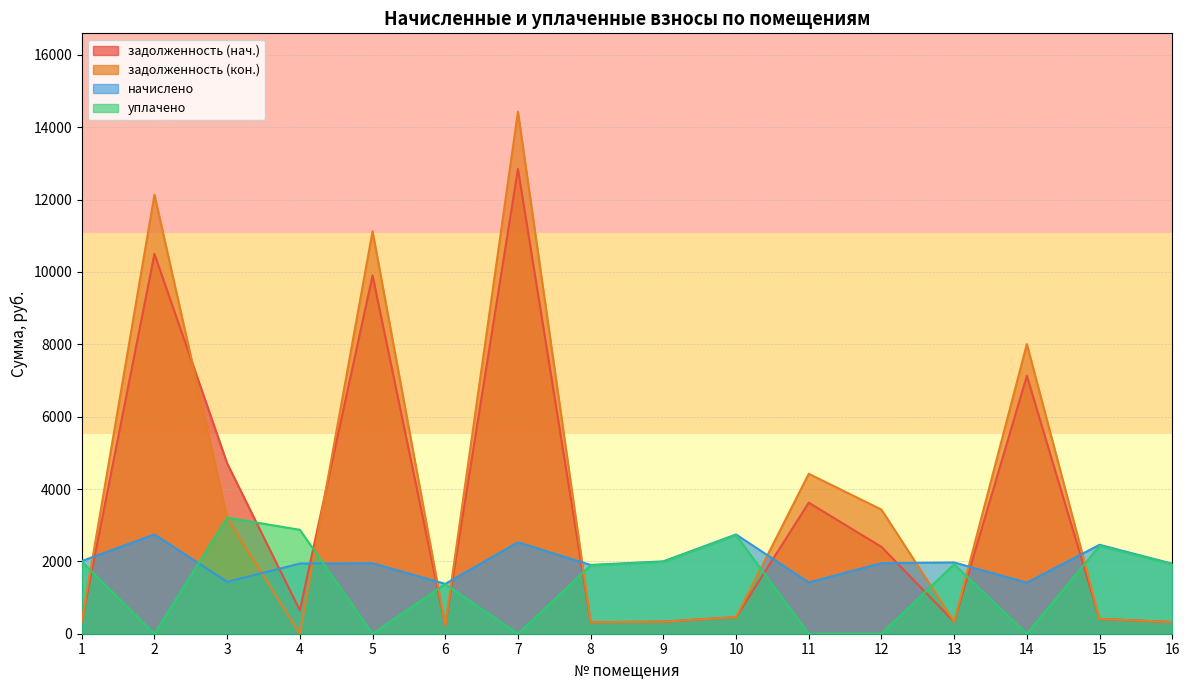

What is the difference between the maximum and second lowest values in the задолженность (кон.) series?

14200.4